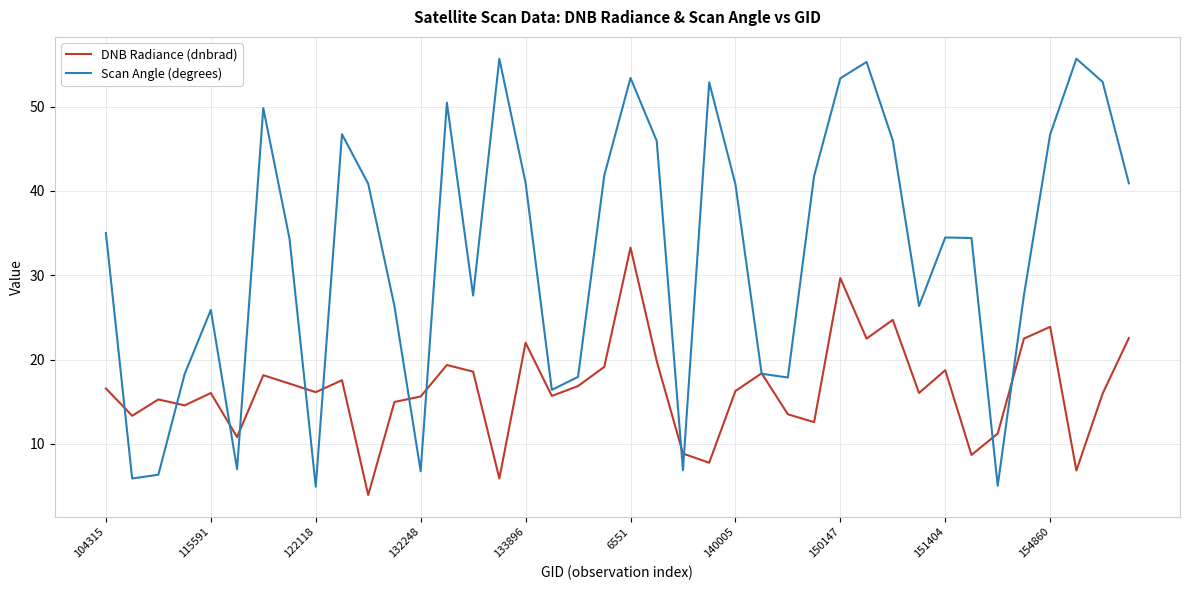

Rank the series by their maximum value, from lowest to highest.

DNB Radiance (dnbrad), Scan Angle (degrees)